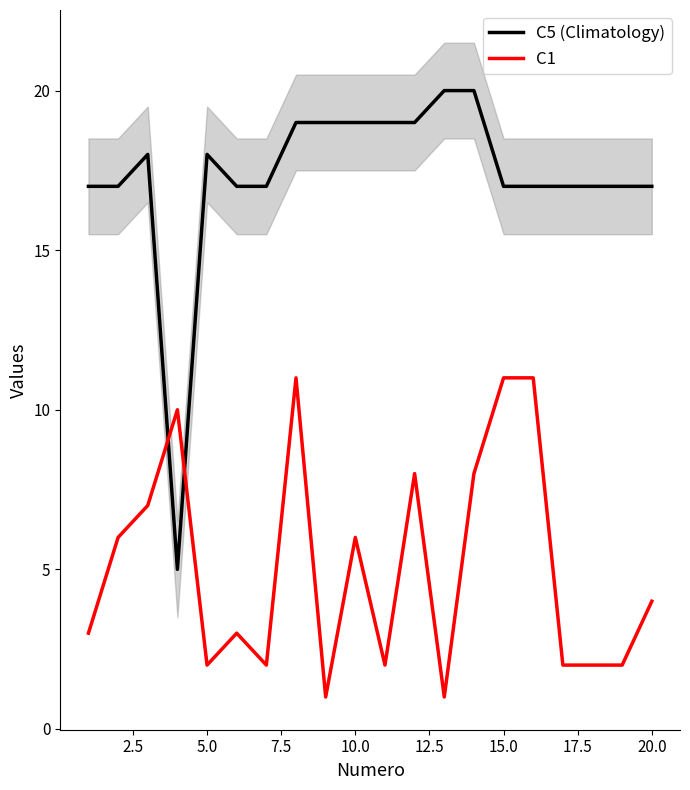

Which series has the largest range (max minus min)?

C5 (Climatology)